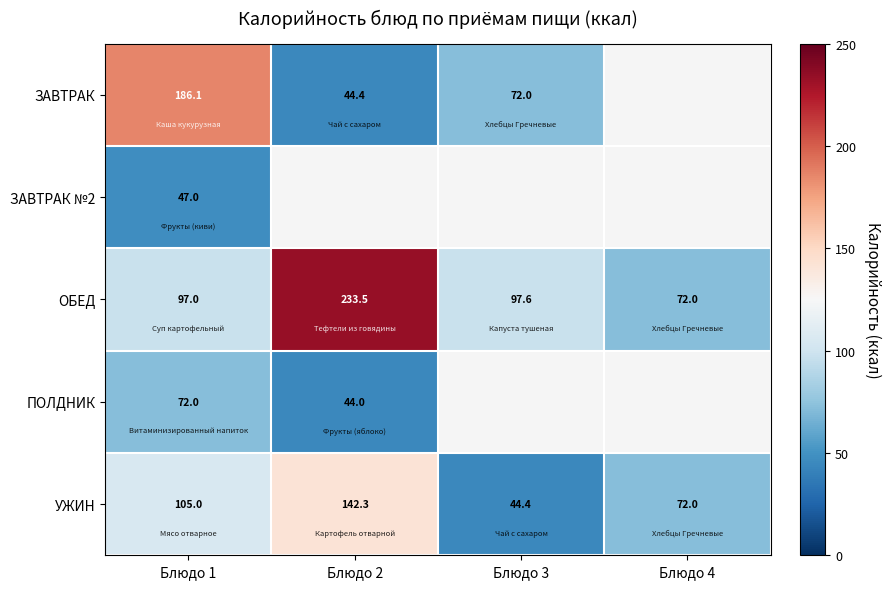

Is the value of ОБЕД at Блюдо 2 greater than the value of ПОЛДНИК at Блюдо 1?

Yes